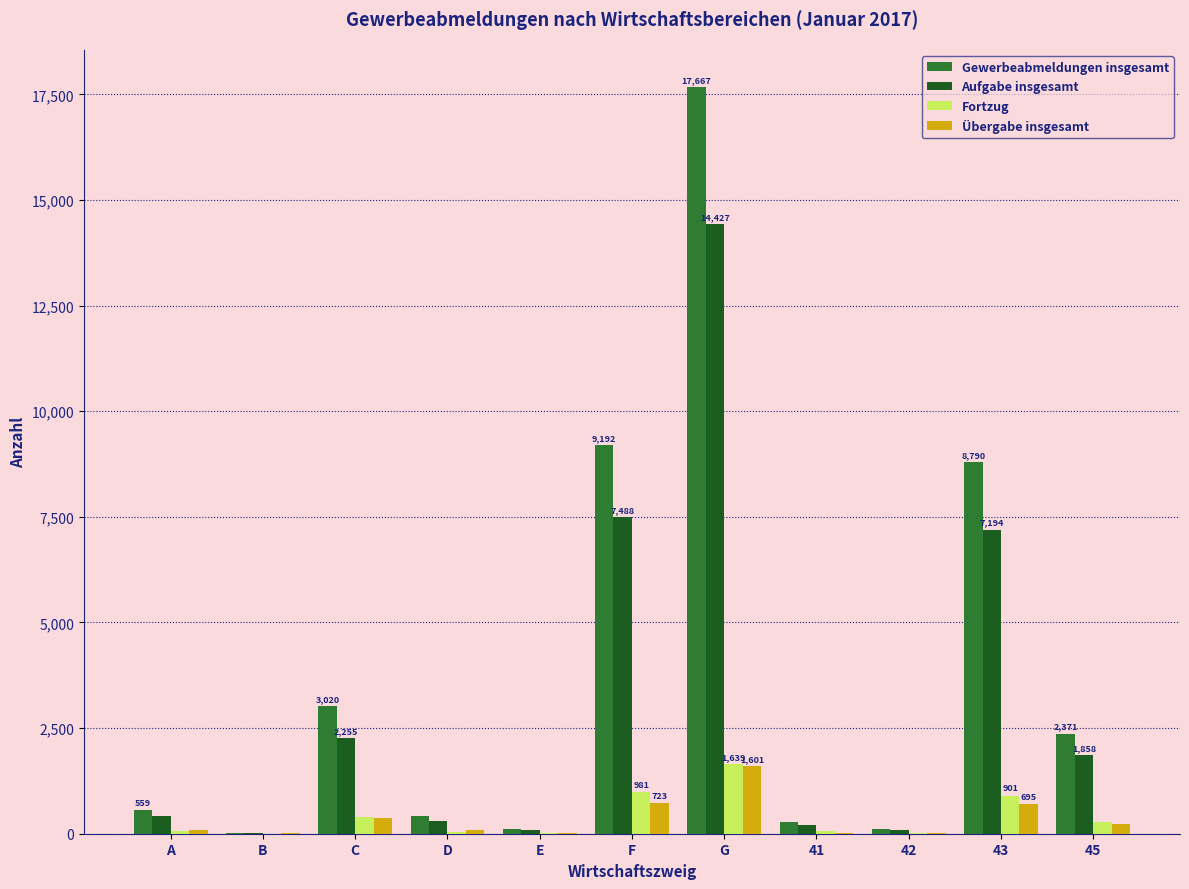

Which series has the largest range (max minus min)?

Gewerbeabmeldungen insgesamt